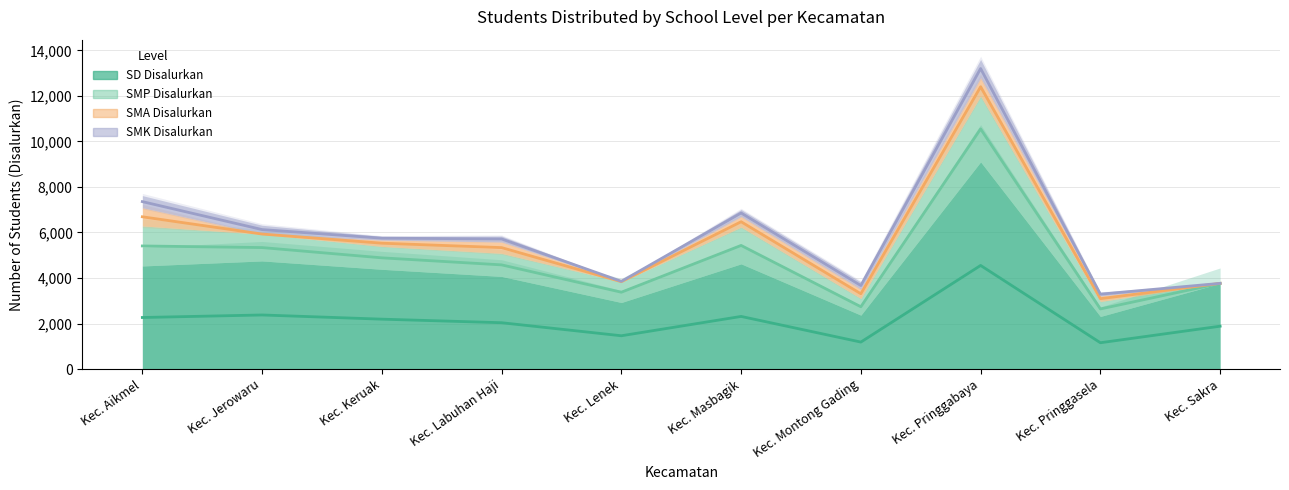

What is the difference between the SMK Disalurkan values at Kec. Pringgabaya and Kec. Labuhan Haji?

537